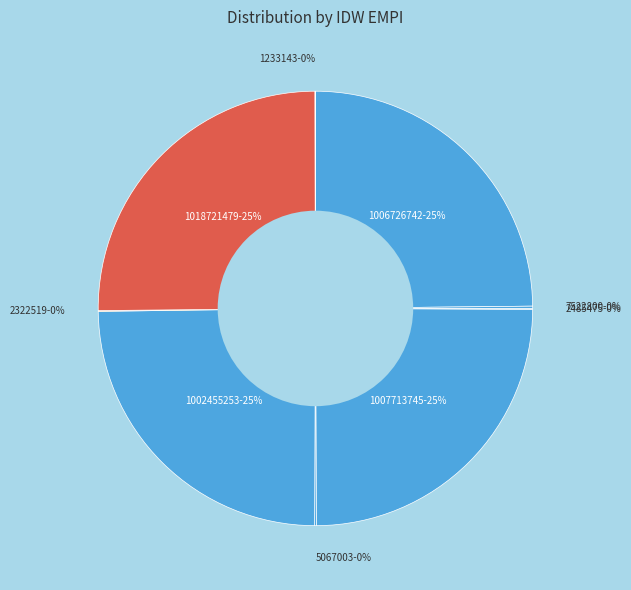

To the nearest percent, what is the difference between the largest and smallest slice percentages?

25%